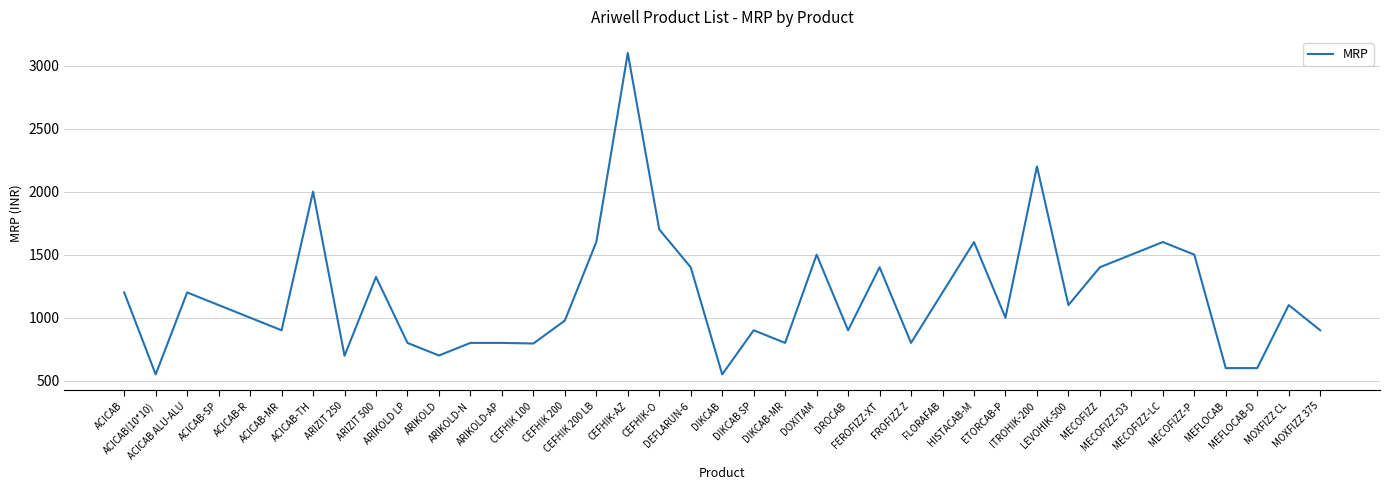

What is the maximum value shown in the chart?

3100